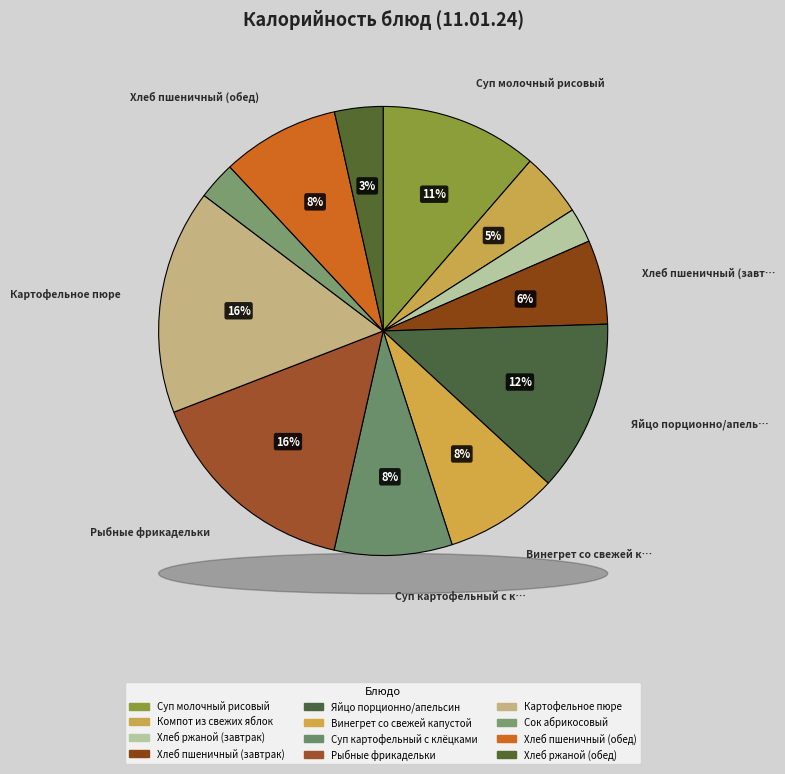

What is the total percentage of Суп картофельный с клёцками and Рыбные фрикадельки?

24.1%